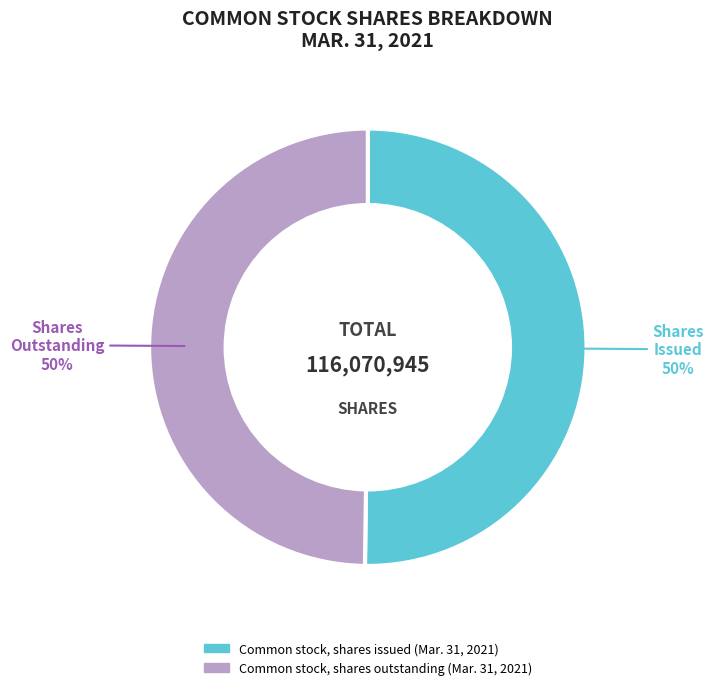

To the nearest percent, what portion does Common stock, shares outstanding (Mar. 31, 2021) represent?

50%